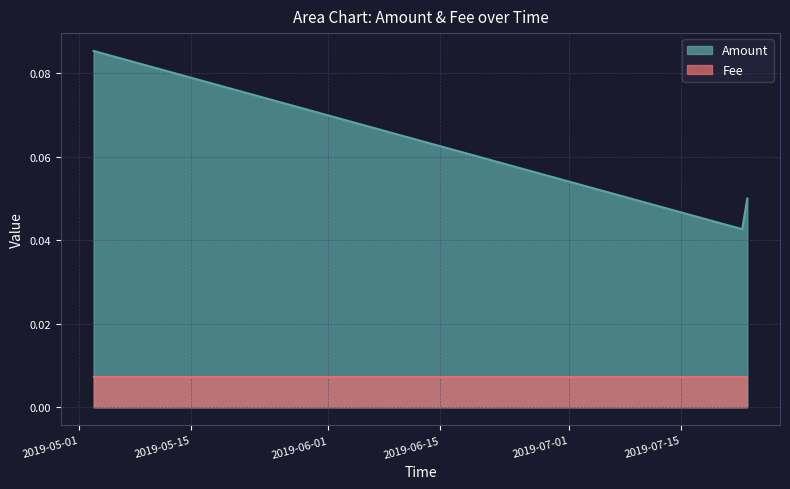

The chart shows a value of 0.0 at 2019-07-22 13:27:40. True or false?

True